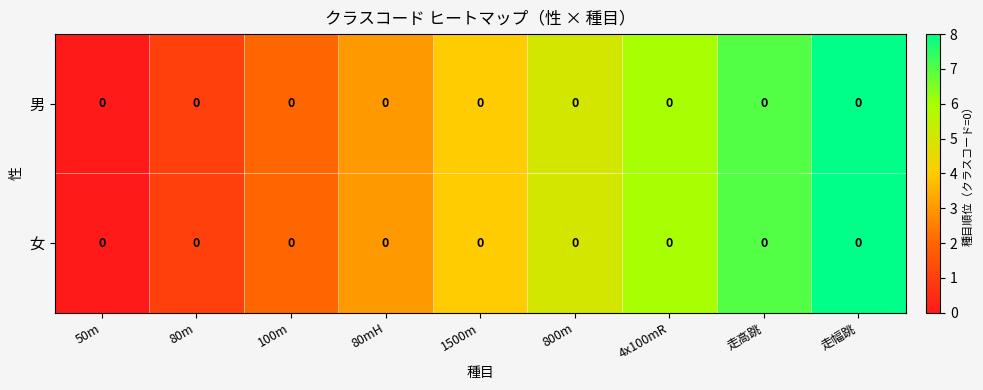

At how many categories does at least one series exceed 4?

4